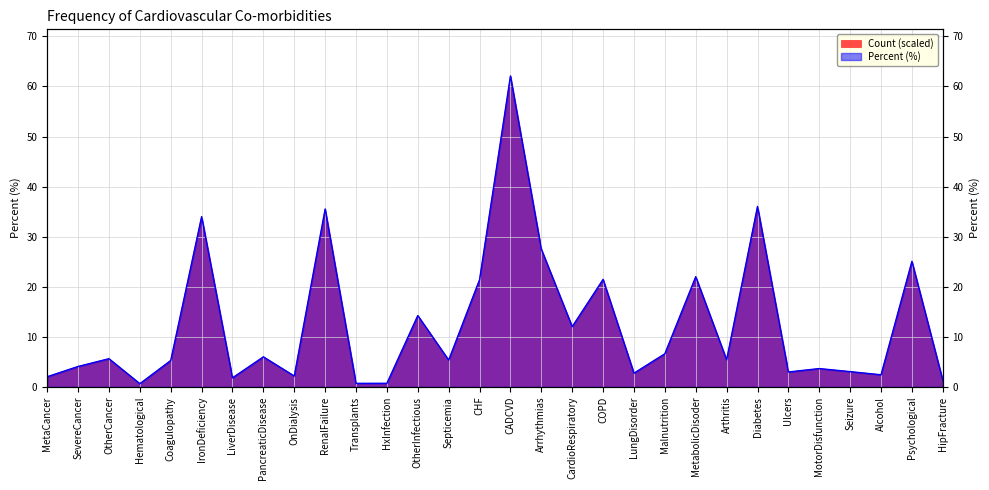

Reading left to right, transcribe all the data shown in this chart.

Count: MetaCancer=2.0	SevereCancer=4.1	OtherCancer=5.6	Hematological=0.6	Coagulopathy=5.3	IronDeficiency=34.0	LiverDisease=1.8	PancreaticDisease=6.0	OnDialysis=2.2	RenalFailure=35.5	Transplants=0.7	HxInfection=0.7	OtherInfectious=14.3	Septicemia=5.4	CHF=21.4	CADCVD=62.1	Arrhythmias=27.5	CardioRespiratory=12.0	COPD=21.5	LungDisorder=2.7	Malnutrition=6.6	MetabolicDisoder=22.0	Arthritis=5.4	Diabetes=36.0	Ulcers=3.0	MotorDisfunction=3.7	Seizure=3.1	Alcohol=2.4	Psychological=25.1	HipFracture=1.3
Percent: MetaCancer=2.0	SevereCancer=4.1	OtherCancer=5.6	Hematological=0.6	Coagulopathy=5.3	IronDeficiency=34.0	LiverDisease=1.8	PancreaticDisease=6.0	OnDialysis=2.2	RenalFailure=35.5	Transplants=0.7	HxInfection=0.7	OtherInfectious=14.2	Septicemia=5.4	CHF=21.4	CADCVD=62.1	Arrhythmias=27.5	CardioRespiratory=12.0	COPD=21.5	LungDisorder=2.7	Malnutrition=6.6	MetabolicDisoder=22.0	Arthritis=5.4	Diabetes=36.0	Ulcers=3.0	MotorDisfunction=3.7	Seizure=3.0	Alcohol=2.4	Psychological=25.1	HipFracture=1.3